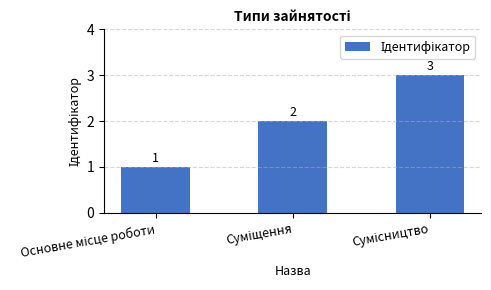

Count the values in the range 1 to 3.

3